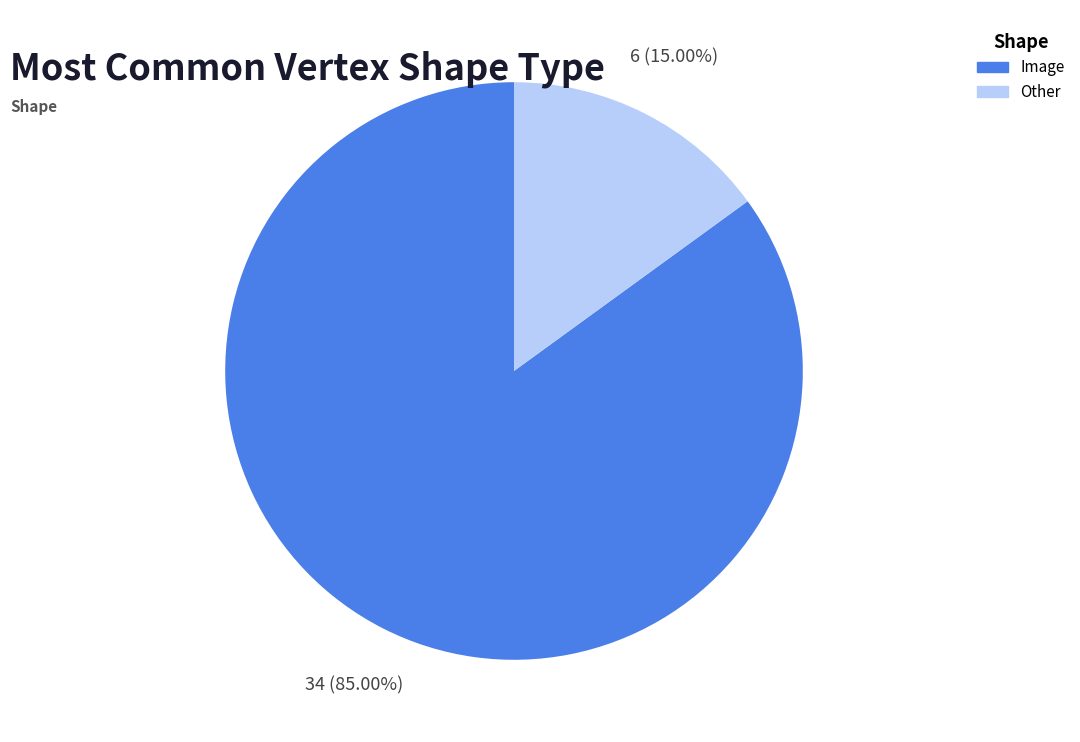

Which slice is the smallest?

Other